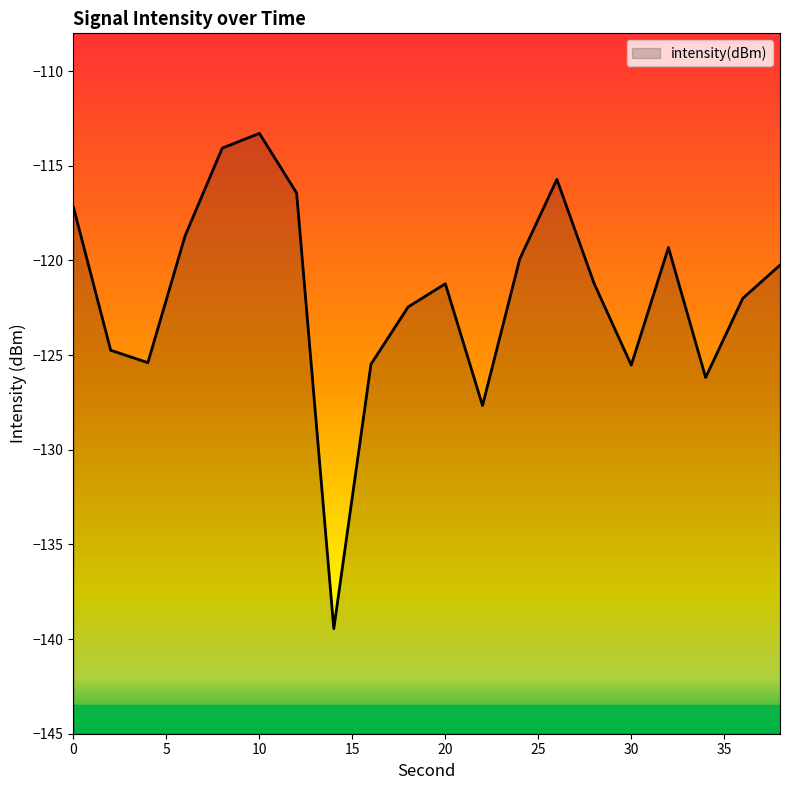

At which category does the data reach its first local valley?

4